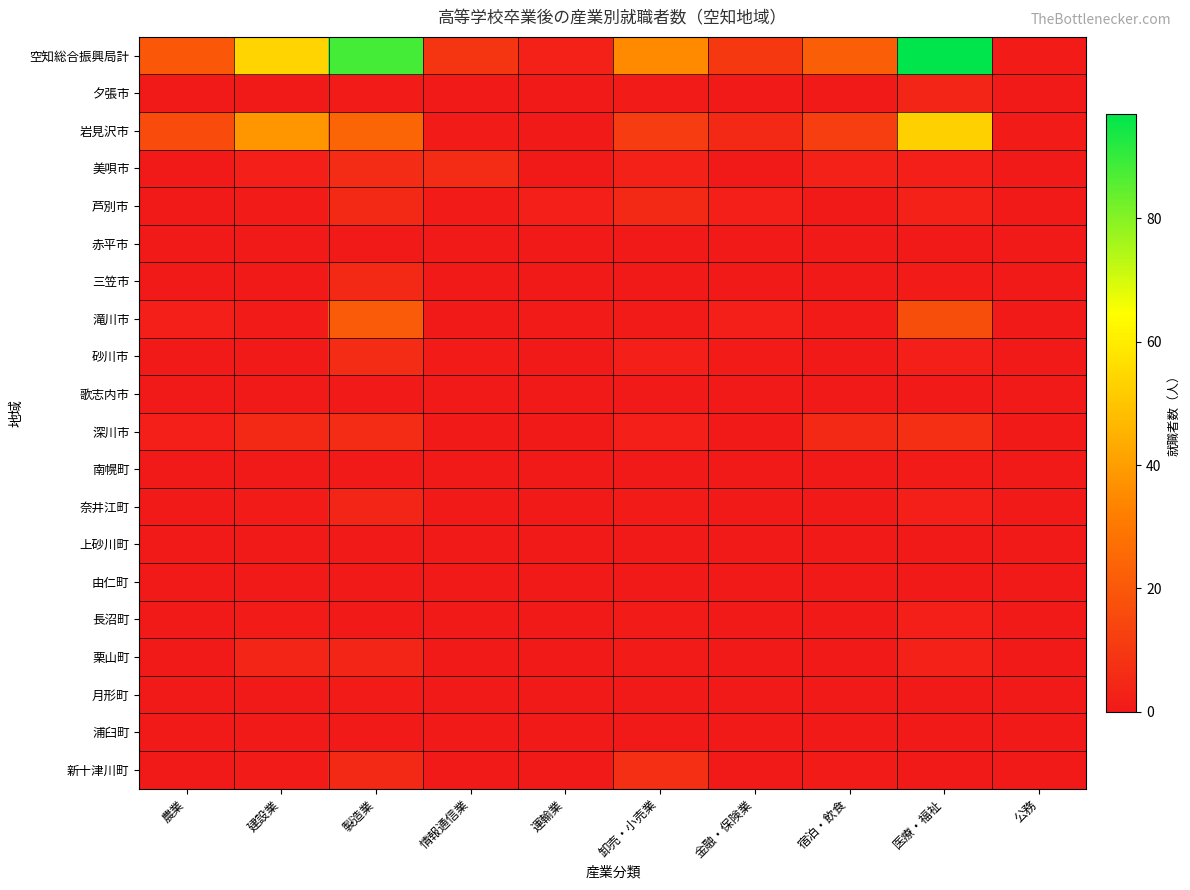

Reading left to right, list all the values displayed in this chart.

空知総合振興局計: 農業=20	建設業=54	製造業=88	情報通信業=9	運輸業=3	卸売・小売業=35	金融・保険業=10	宿泊・飲食=22	医療・福祉=97	公務=1
夕張市: 農業=0	建設業=0	製造業=1	情報通信業=0	運輸業=0	卸売・小売業=1	金融・保険業=0	宿泊・飲食=0	医療・福祉=4	公務=0
岩見沢市: 農業=16	建設業=38	製造業=24	情報通信業=1	運輸業=0	卸売・小売業=11	金融・保険業=5	宿泊・飲食=12	医療・福祉=53	公務=1
美唄市: 農業=0	建設業=2	製造業=6	情報通信業=6	運輸業=0	卸売・小売業=3	金融・保険業=0	宿泊・飲食=3	医療・福祉=2	公務=0
芦別市: 農業=0	建設業=1	製造業=5	情報通信業=1	運輸業=2	卸売・小売業=5	金融・保険業=2	宿泊・飲食=0	医療・福祉=3	公務=0
赤平市: 農業=0	建設業=0	製造業=0	情報通信業=0	運輸業=0	卸売・小売業=0	金融・保険業=0	宿泊・飲食=0	医療・福祉=0	公務=0
三笠市: 農業=0	建設業=0	製造業=5	情報通信業=0	運輸業=0	卸売・小売業=0	金融・保険業=0	宿泊・飲食=0	医療・福祉=1	公務=0
滝川市: 農業=2	建設業=1	製造業=21	情報通信業=0	運輸業=1	卸売・小売業=1	金融・保険業=2	宿泊・飲食=1	医療・福祉=17	公務=0
砂川市: 農業=0	建設業=0	製造業=6	情報通信業=1	運輸業=0	卸売・小売業=2	金融・保険業=1	宿泊・飲食=0	医療・福祉=2	公務=0
歌志内市: 農業=0	建設業=0	製造業=0	情報通信業=0	運輸業=0	卸売・小売業=0	金融・保険業=0	宿泊・飲食=0	医療・福祉=0	公務=0
深川市: 農業=2	建設業=5	製造業=6	情報通信業=0	運輸業=0	卸売・小売業=2	金融・保険業=0	宿泊・飲食=5	医療・福祉=7	公務=0
南幌町: 農業=0	建設業=0	製造業=0	情報通信業=0	運輸業=0	卸売・小売業=0	金融・保険業=0	宿泊・飲食=0	医療・福祉=1	公務=0
奈井江町: 農業=0	建設業=1	製造業=4	情報通信業=0	運輸業=0	卸売・小売業=1	金融・保険業=0	宿泊・飲食=0	医療・福祉=2	公務=0
上砂川町: 農業=0	建設業=0	製造業=0	情報通信業=0	運輸業=0	卸売・小売業=0	金融・保険業=0	宿泊・飲食=0	医療・福祉=0	公務=0
由仁町: 農業=0	建設業=0	製造業=0	情報通信業=0	運輸業=0	卸売・小売業=0	金融・保険業=0	宿泊・飲食=0	医療・福祉=0	公務=0
長沼町: 農業=0	建設業=1	製造業=0	情報通信業=0	運輸業=0	卸売・小売業=1	金融・保険業=0	宿泊・飲食=0	医療・福祉=2	公務=0
栗山町: 農業=0	建設業=4	製造業=4	情報通信業=0	運輸業=0	卸売・小売業=1	金融・保険業=0	宿泊・飲食=0	医療・福祉=3	公務=0
月形町: 農業=0	建設業=0	製造業=1	情報通信業=0	運輸業=0	卸売・小売業=0	金融・保険業=0	宿泊・飲食=0	医療・福祉=0	公務=0
浦臼町: 農業=0	建設業=0	製造業=0	情報通信業=0	運輸業=0	卸売・小売業=0	金融・保険業=0	宿泊・飲食=0	医療・福祉=0	公務=0
新十津川町: 農業=0	建設業=1	製造業=5	情報通信業=0	運輸業=0	卸売・小売業=7	金融・保険業=0	宿泊・飲食=1	医療・福祉=0	公務=0